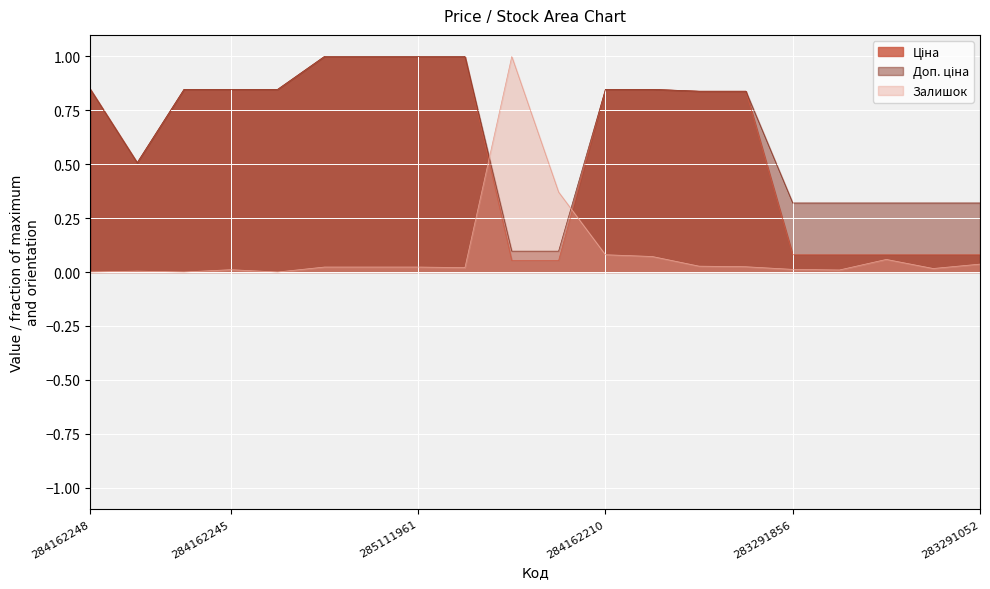

True or false: Ціна has more than 0 points higher than both neighbors.

False